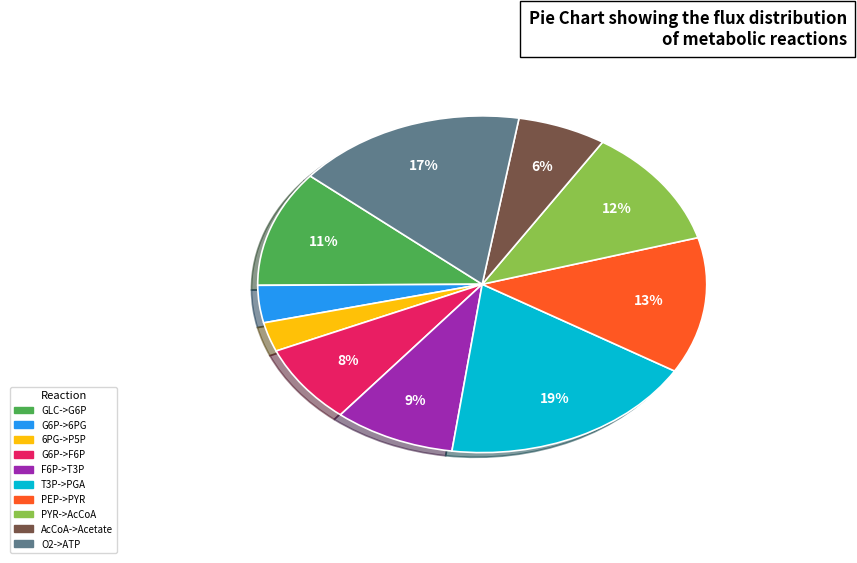

To the nearest percent, what is the difference between the largest and smallest slice percentages?

16%